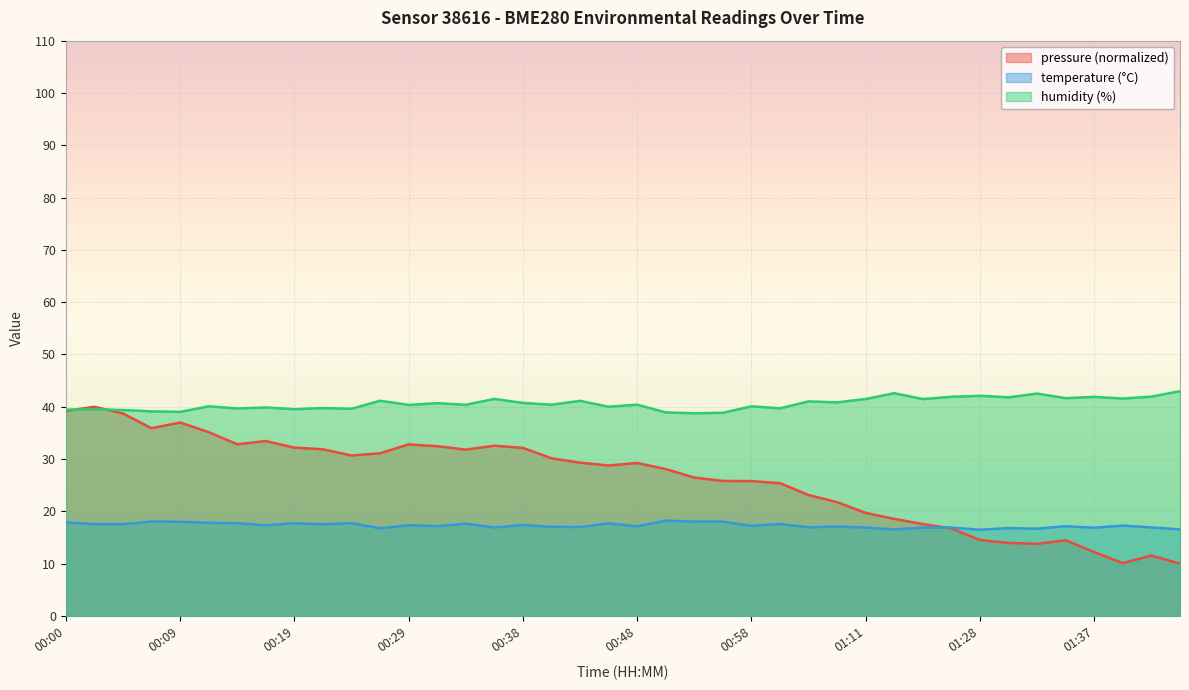

Which label corresponds to the largest value in the chart?

01:45